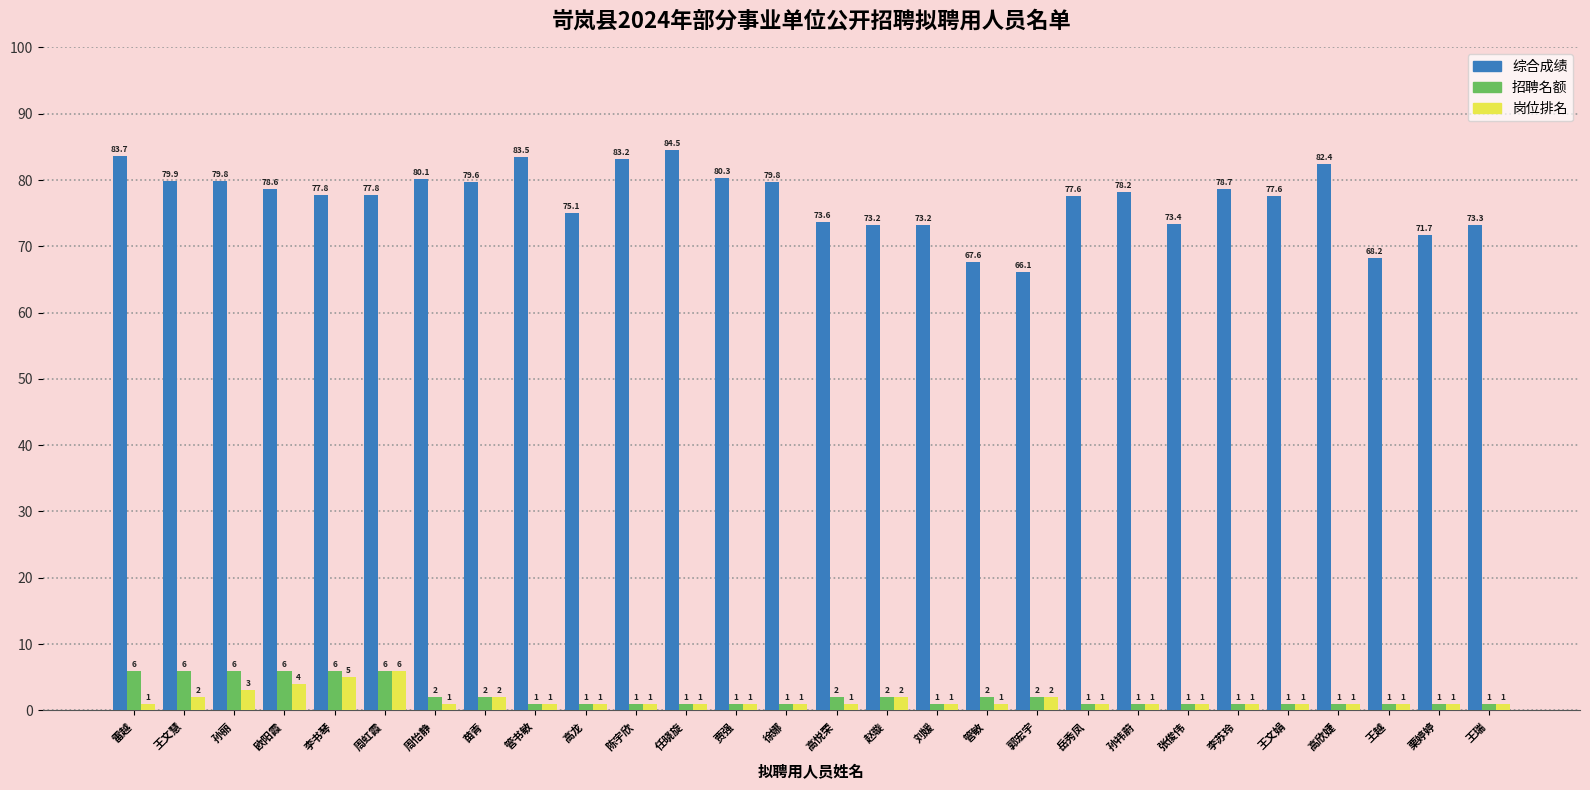

Reading left to right, list all the values displayed in this chart.

综合成绩: 雷越=83.7	王文慧=79.9	孙丽=79.8	欧阳霞=78.6	李书琴=77.8	周虹霞=77.8	周怡静=80.1	苗青=79.6	管书敏=83.5	高龙=75.1	陈宇欣=83.2	任晓旋=84.5	贾强=80.3	徐娜=79.8	高悦荣=73.6	赵璇=73.2	刘媛=73.2	管敏=67.6	郭宏宇=66.1	岳秀凤=77.6	孙祎蔚=78.2	张俊伟=73.4	李苏玲=78.7	王文娟=77.6	高欣婕=82.4	王越=68.2	栗婷婷=71.7	王瑞=73.3
招聘名额: 雷越=6.0	王文慧=6.0	孙丽=6.0	欧阳霞=6.0	李书琴=6.0	周虹霞=6.0	周怡静=2.0	苗青=2.0	管书敏=1.0	高龙=1.0	陈宇欣=1.0	任晓旋=1.0	贾强=1.0	徐娜=1.0	高悦荣=2.0	赵璇=2.0	刘媛=1.0	管敏=2.0	郭宏宇=2.0	岳秀凤=1.0	孙祎蔚=1.0	张俊伟=1.0	李苏玲=1.0	王文娟=1.0	高欣婕=1.0	王越=1.0	栗婷婷=1.0	王瑞=1.0
岗位排名: 雷越=1.0	王文慧=2.0	孙丽=3.0	欧阳霞=4.0	李书琴=5.0	周虹霞=6.0	周怡静=1.0	苗青=2.0	管书敏=1.0	高龙=1.0	陈宇欣=1.0	任晓旋=1.0	贾强=1.0	徐娜=1.0	高悦荣=1.0	赵璇=2.0	刘媛=1.0	管敏=1.0	郭宏宇=2.0	岳秀凤=1.0	孙祎蔚=1.0	张俊伟=1.0	李苏玲=1.0	王文娟=1.0	高欣婕=1.0	王越=1.0	栗婷婷=1.0	王瑞=1.0